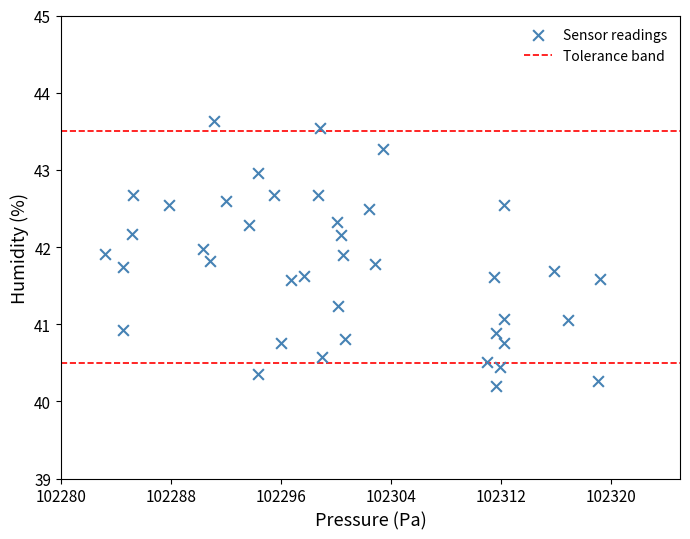

What is the range of Y values (max minus min)?

3.4